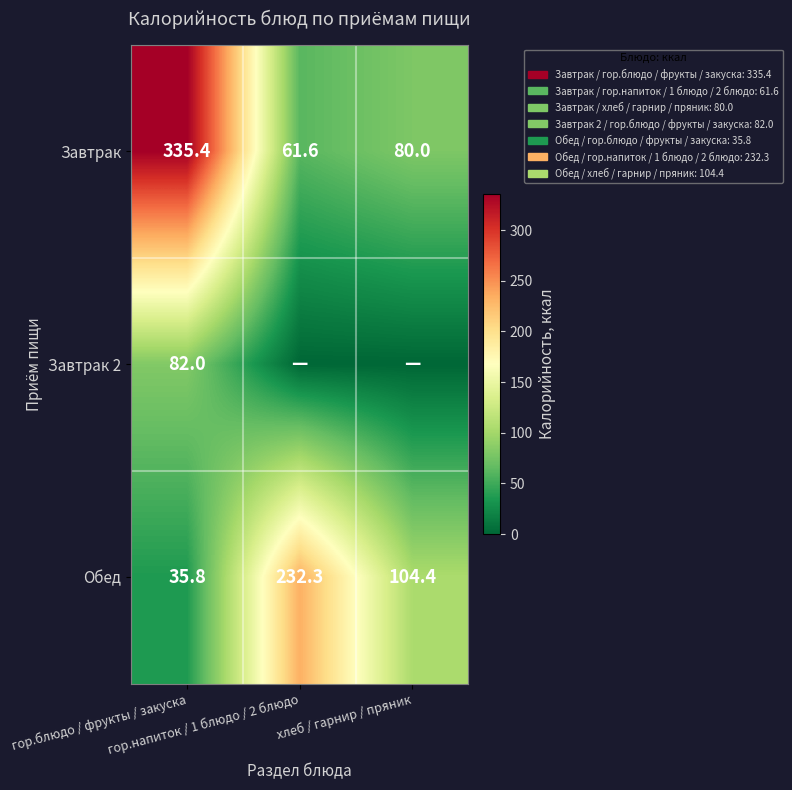

What is the difference between the maximum and second lowest values in the Завтрак series?

255.4